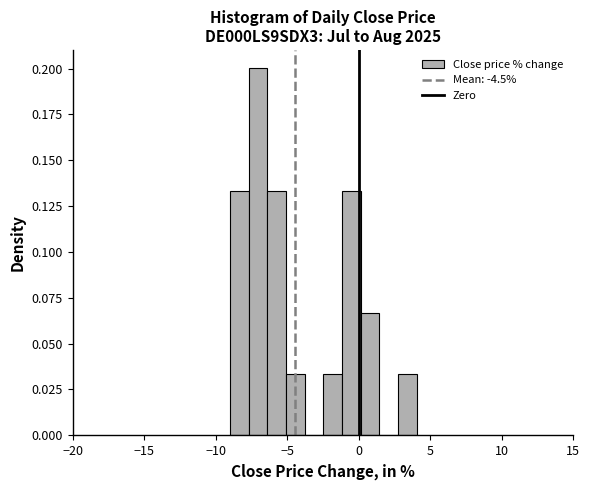

Around what value on the x-axis is the tallest bar? Give the approximate position of its centre, as read against the axis.

-7.0